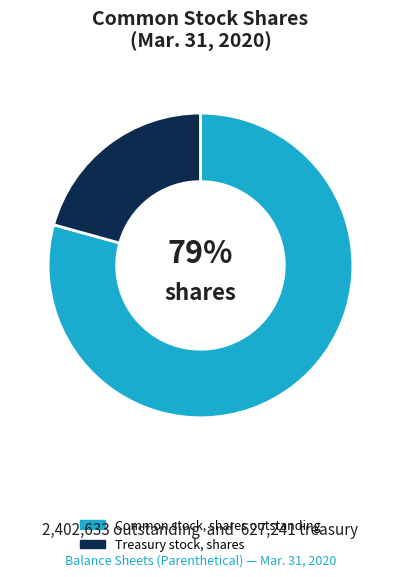

Rank the categories by value from highest to lowest.

Common stock, shares outstanding, Treasury stock, shares